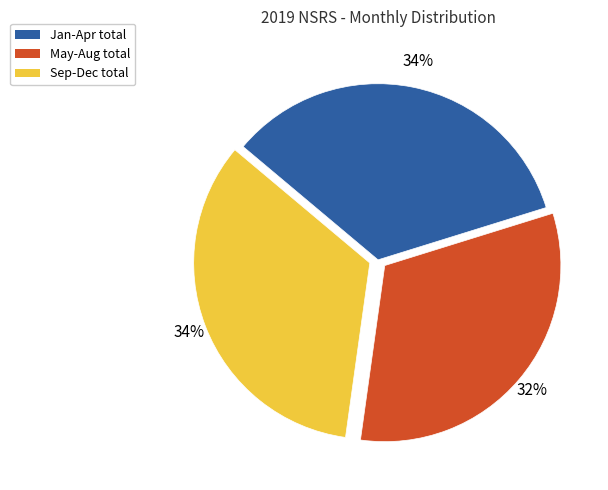

Does any single category account for the majority?

No